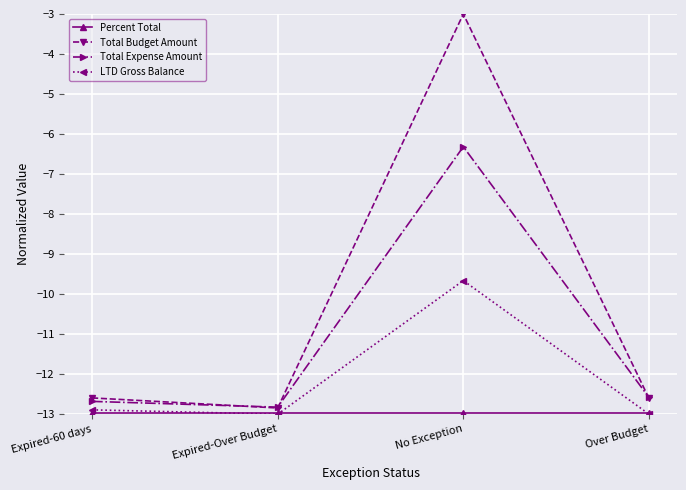

Which series has the largest total across all categories?

Total Budget Amount